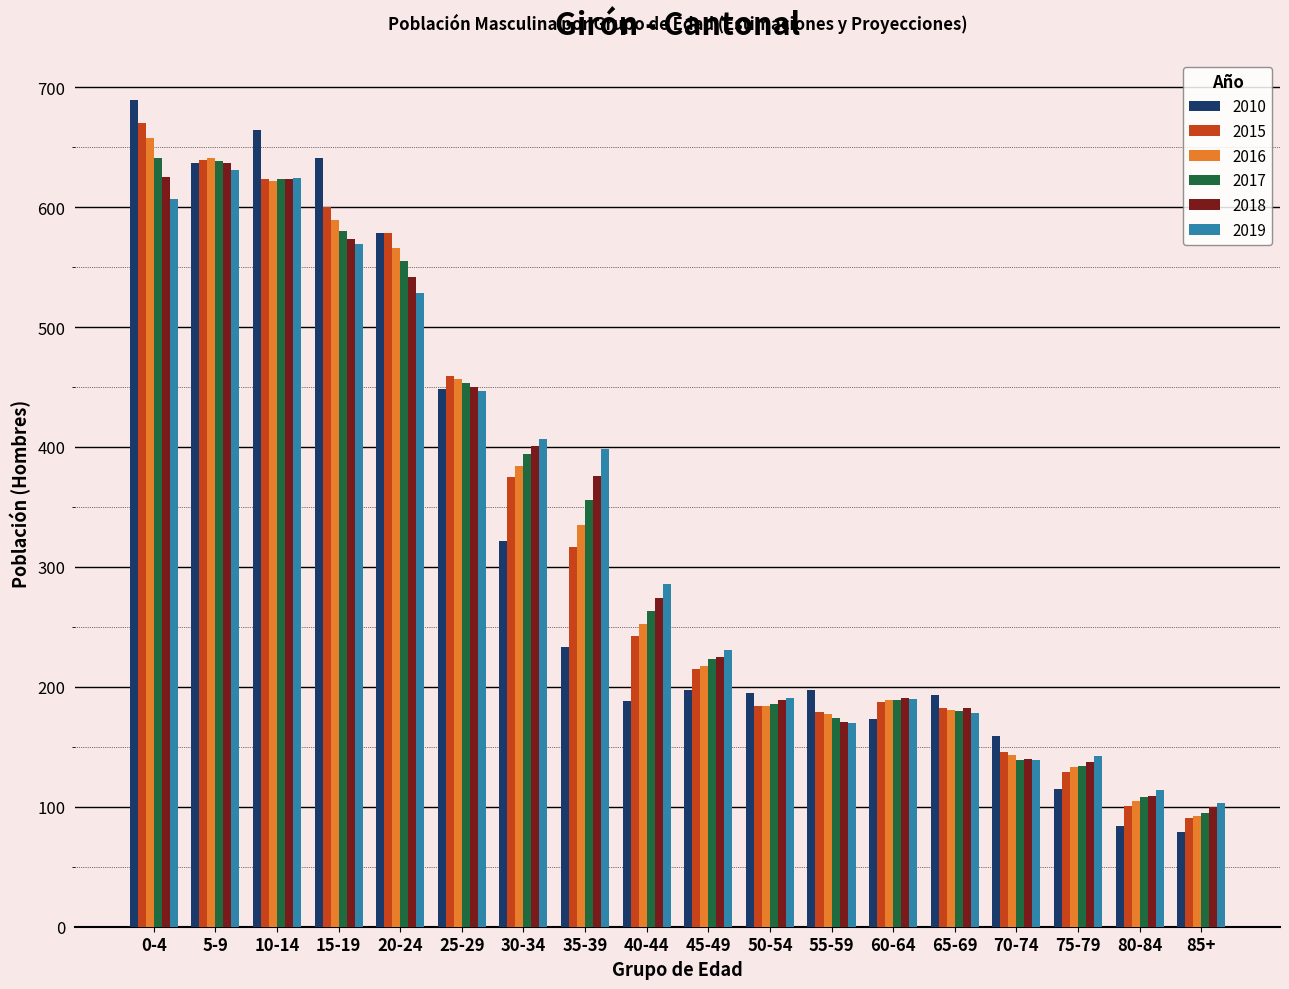

What are all the series names shown in the legend?

2010, 2015, 2016, 2017, 2018, 2019